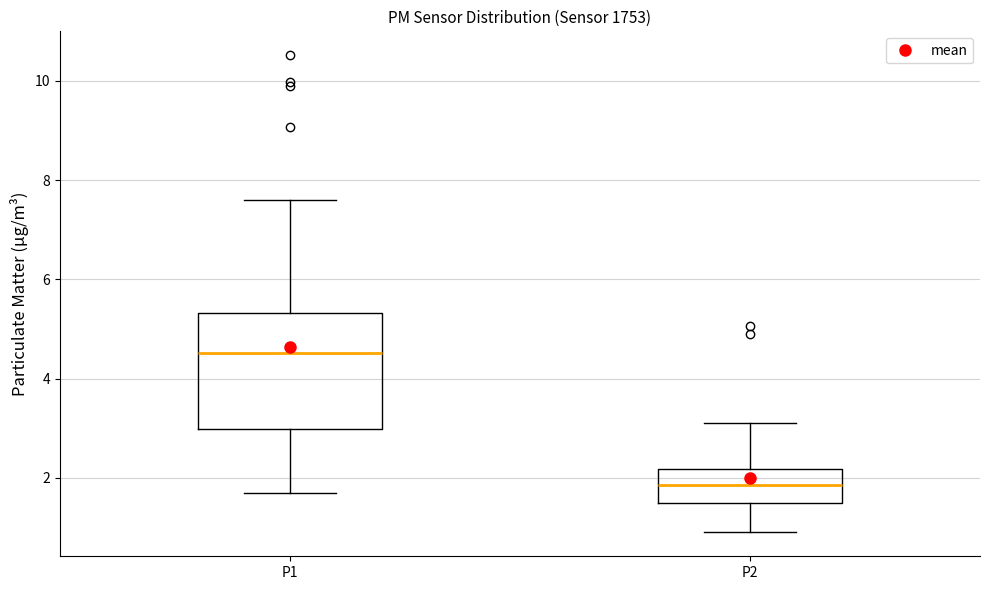

Reading left to right, transcribe this box plot: for each box, give where its median line is, the range the box spans, and where its two whiskers end, as read against the y-axis. The values are not printed on the chart, so give them approximately, as read against the axis.

P1: median 4.6, box 3.0 to 5.4, whiskers 1.8 to 7.6
P2: median 1.8, box 1.6 to 2.2, whiskers 1.0 to 3.2